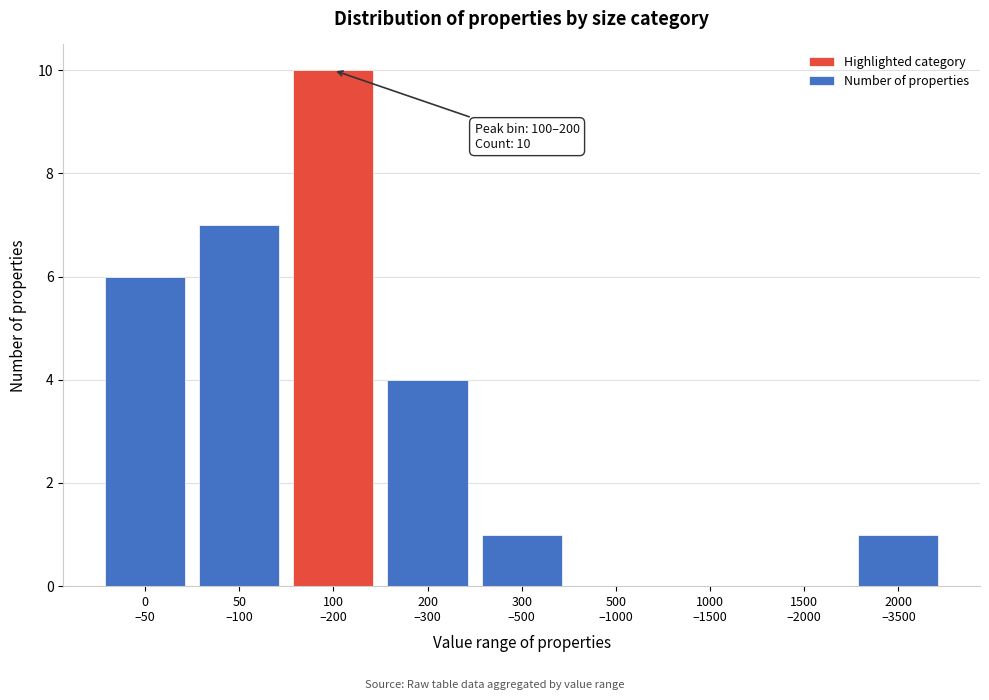

What is the sum of all values?

29